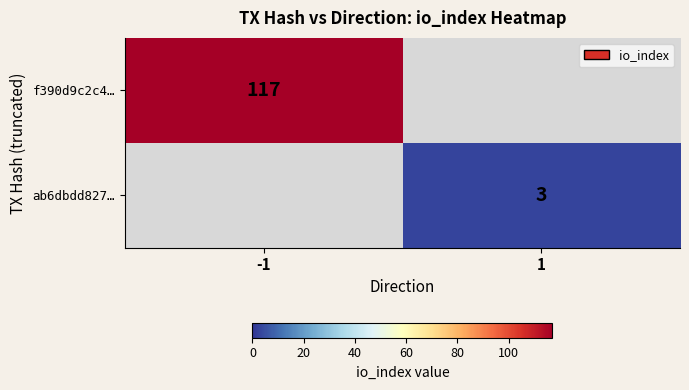

The ab6dbdd827… series shows 2 at 1. True or false?

False